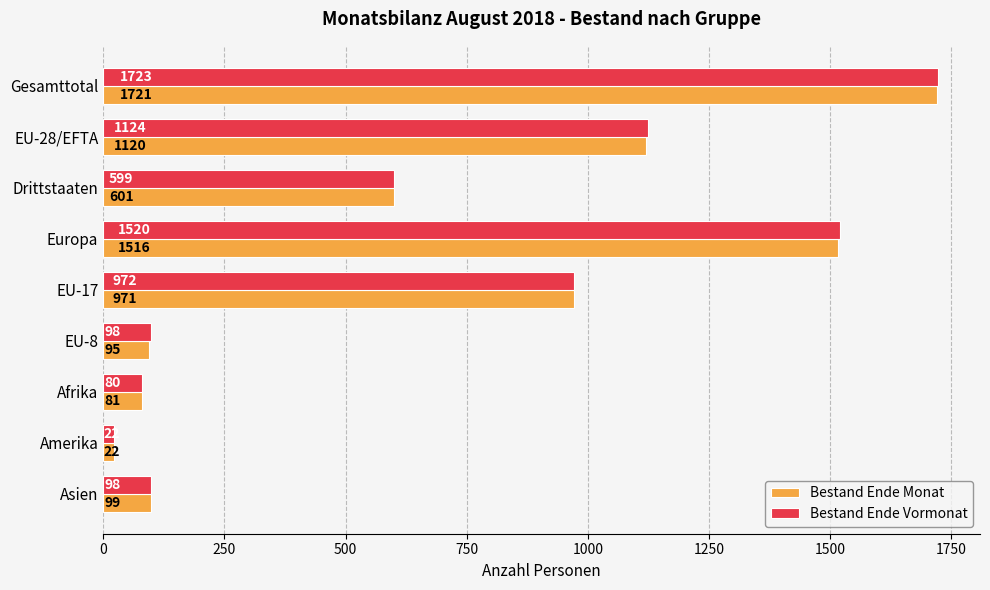

Is the value of Bestand Ende Monat at Gesamttotal greater than the value of Bestand Ende Vormonat at Asien?

Yes